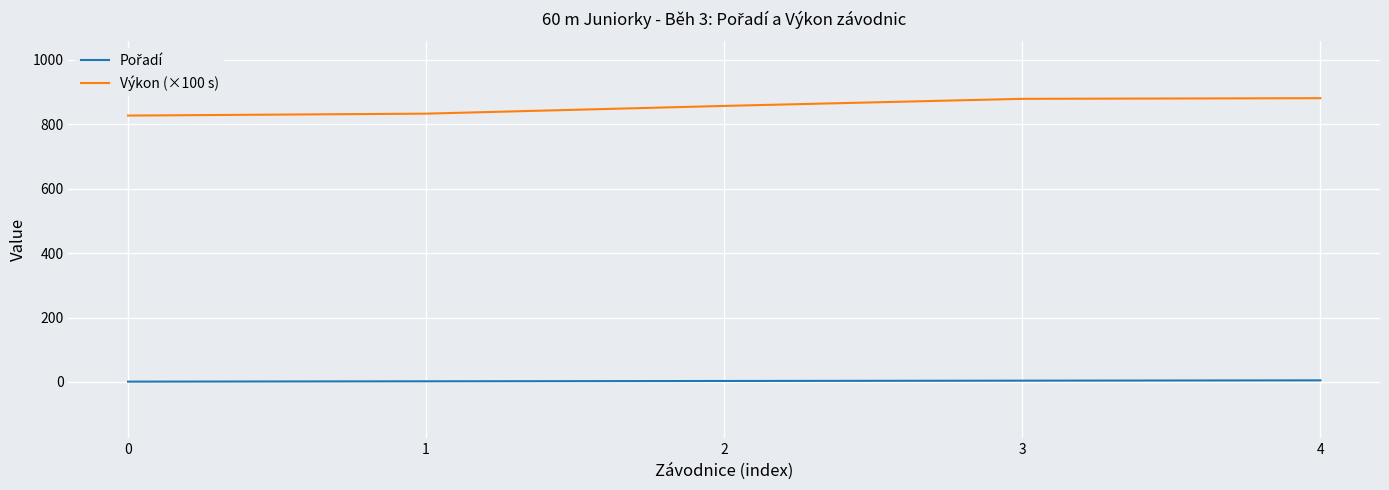

Is it true that Výkon (×100 s) equals 1368.2 at 2?

False